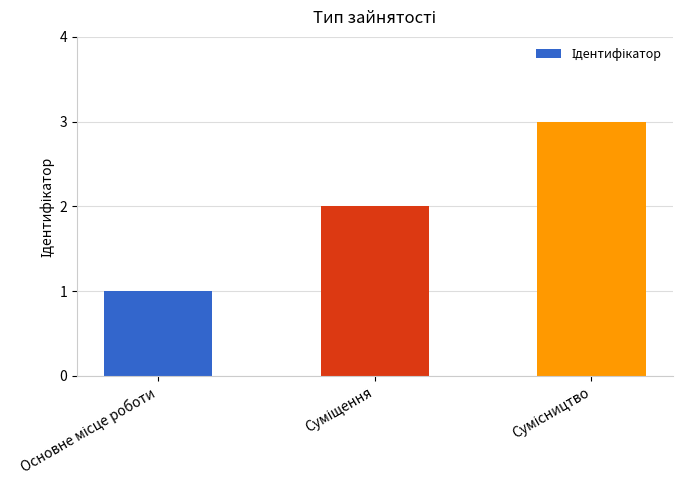

What is the difference between the maximum and minimum values?

2